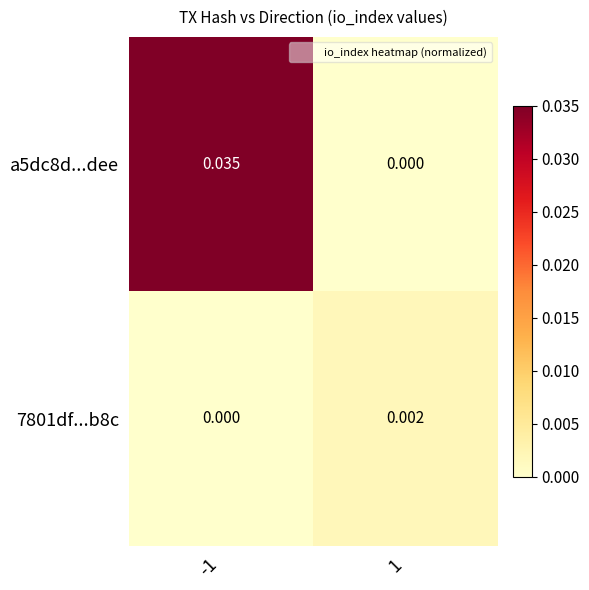

Is the value of a5dc8d...dee at 1 greater than the value of 7801df...b8c at 1?

No